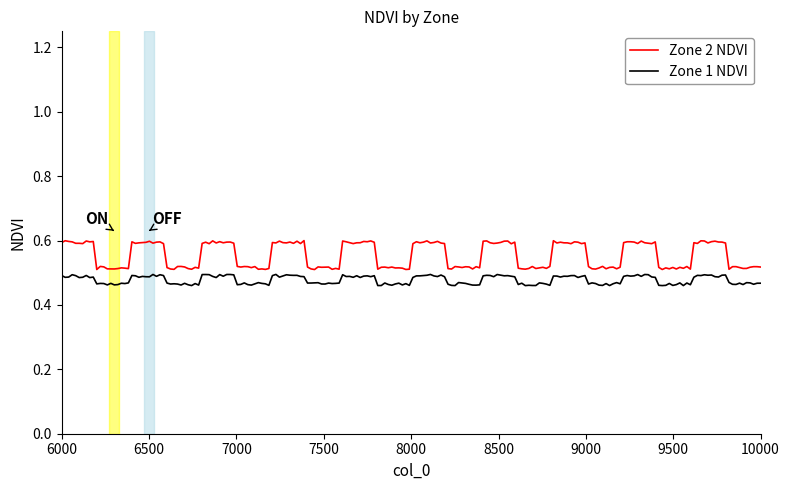

List the series in order of their peak value, lowest first.

Zone 1 NDVI, Zone 2 NDVI